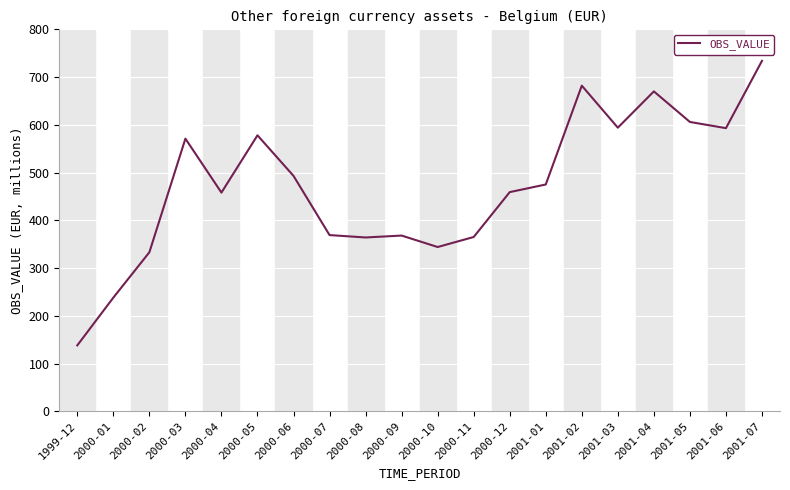

What is the change in value from 2000-05 to 2001-04?

+92